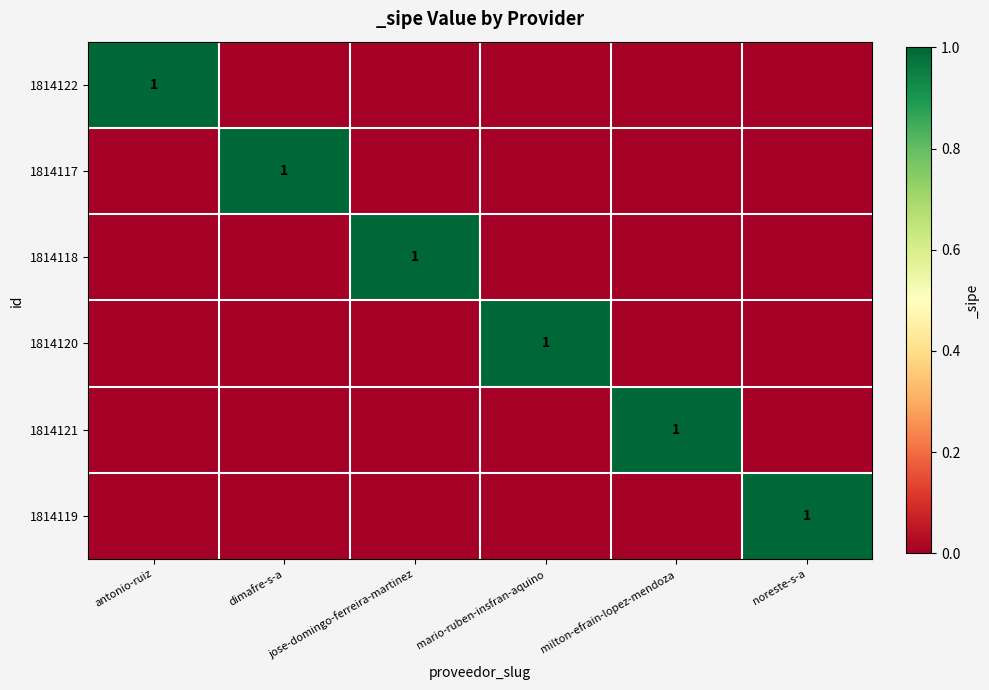

What is the difference between the maximum and minimum values in the 1814119 series?

1